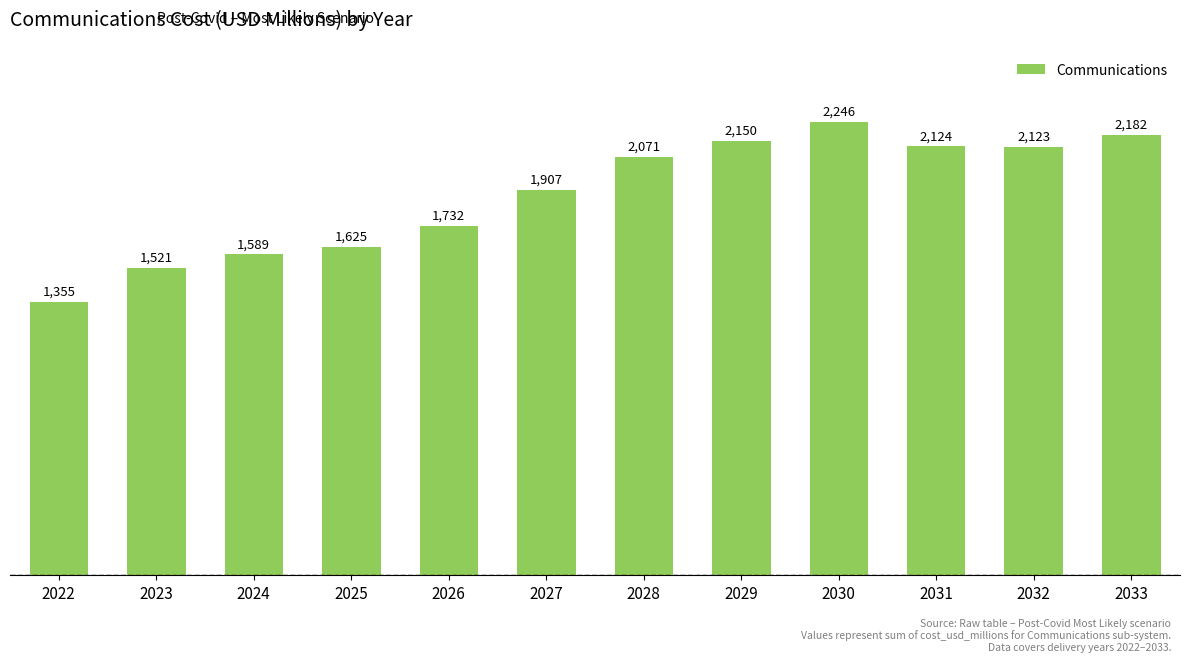

Are the bars grouped side by side (vs. stacked)?

No